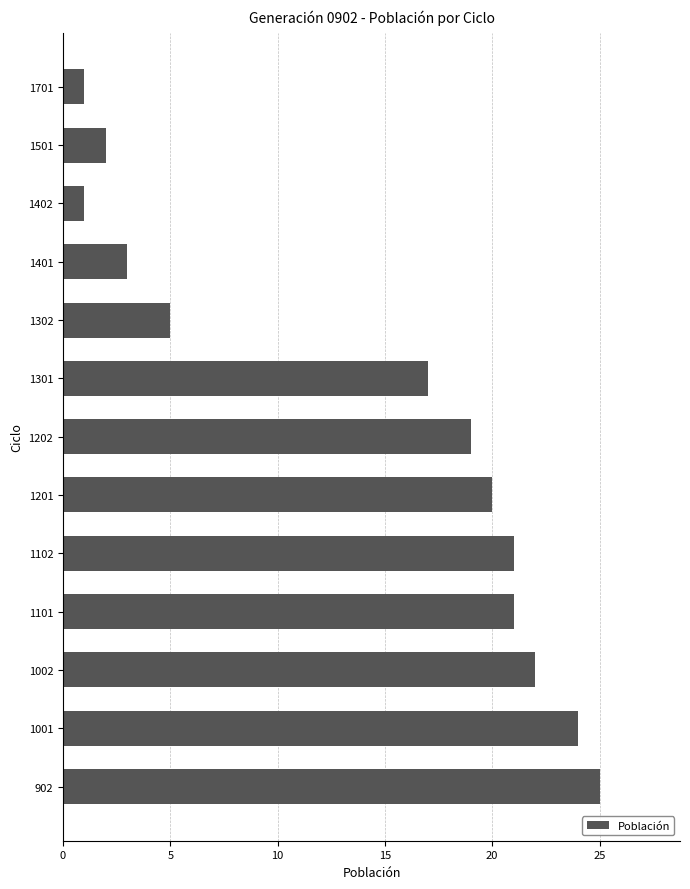

What is the smallest value displayed?

1